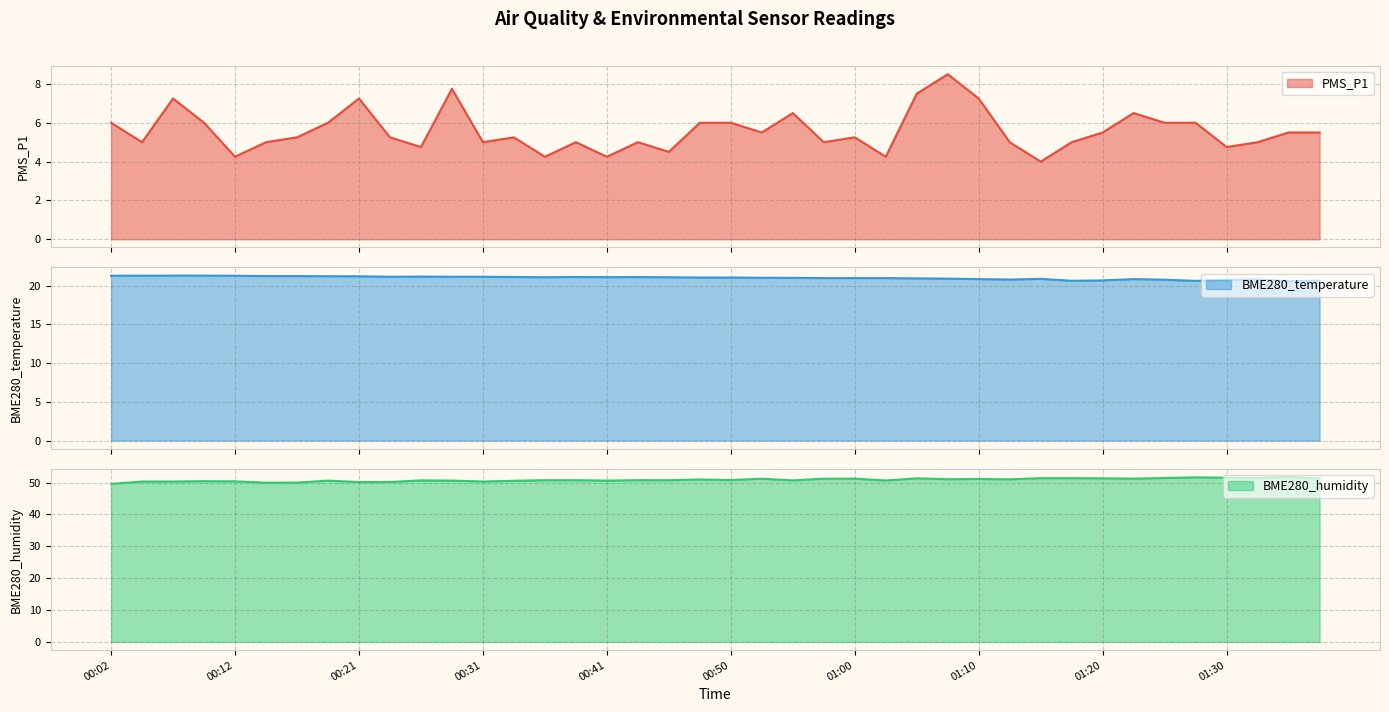

What is the lowest value of the BME280_temperature series?

20.6